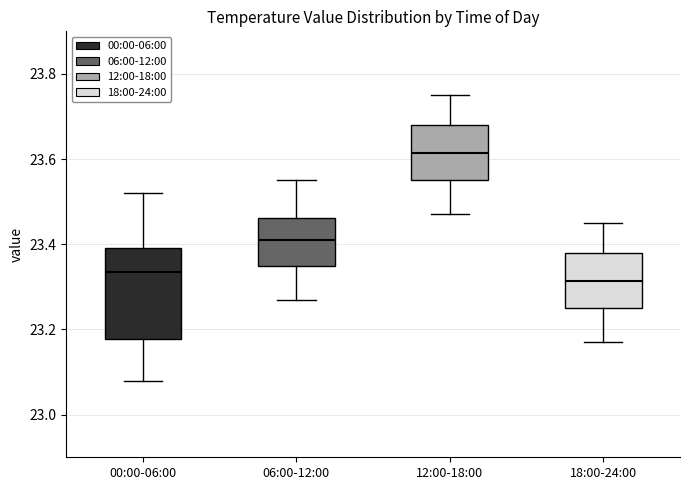

Which box has the lowest median line?

18:00-24:00